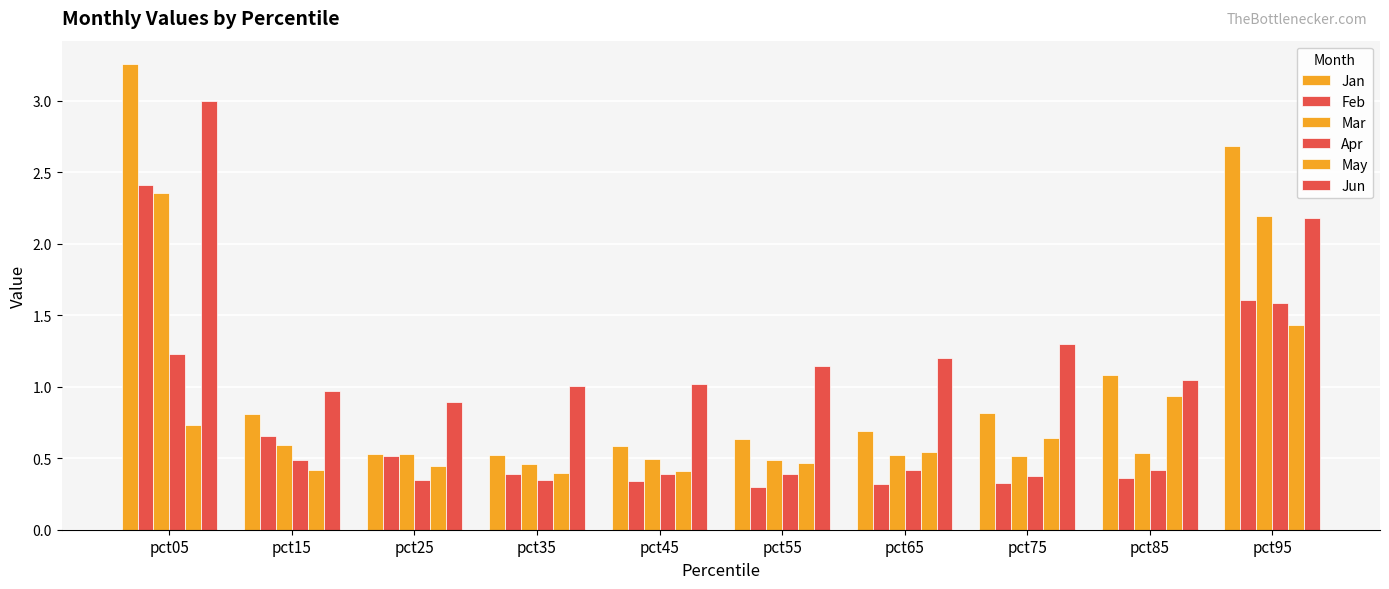

Rank the categories by May value from highest to lowest.

pct95, pct85, pct05, pct75, pct65, pct55, pct25, pct15, pct45, pct35